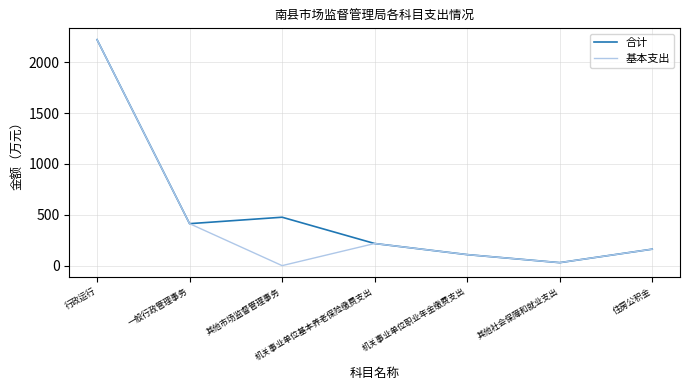

The value of 基本支出 at 一般行政管理事务 is 591.1. True or false?

False